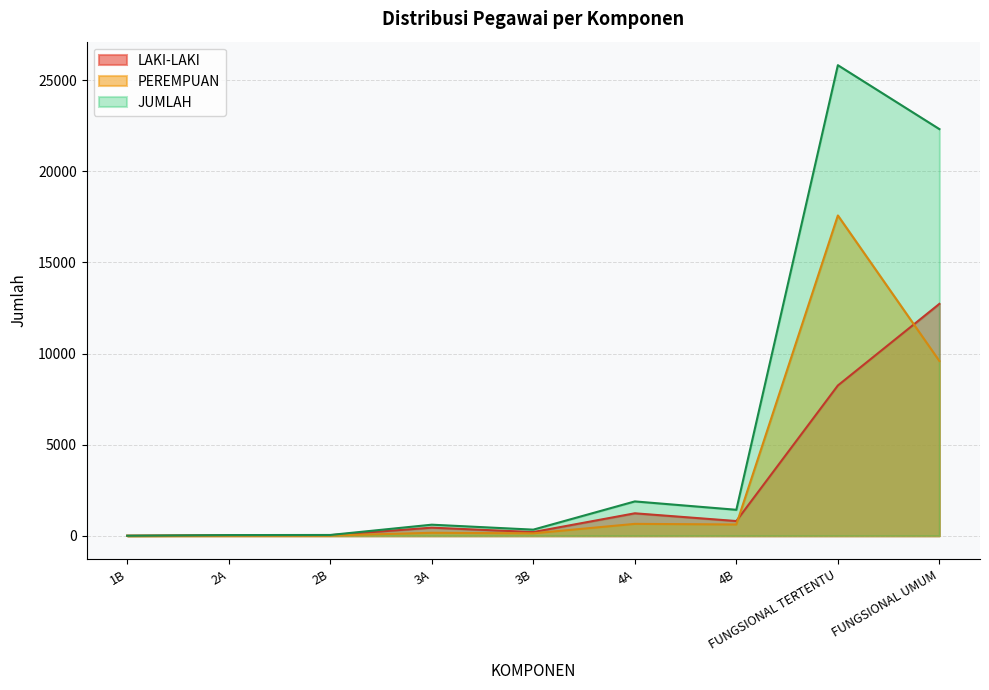

True or false: LAKI-LAKI has a value of 3603 at FUNGSIONAL UMUM.

False